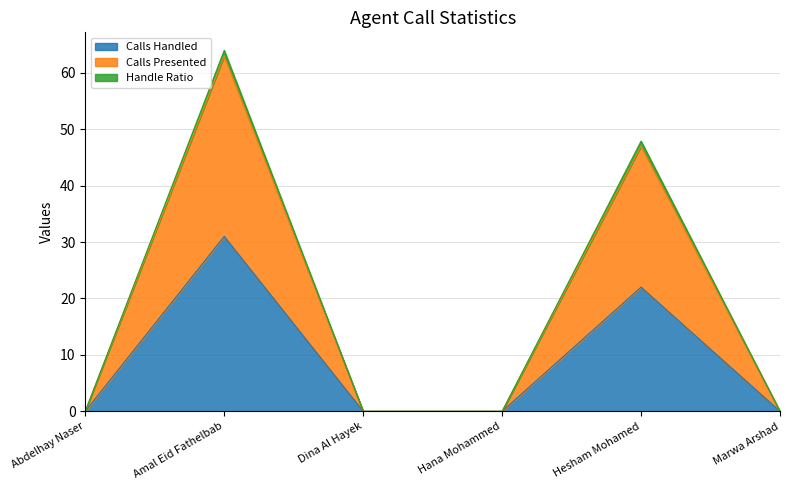

The value of Calls Handled at Dina Al Hayek is 0.0. True or false?

True